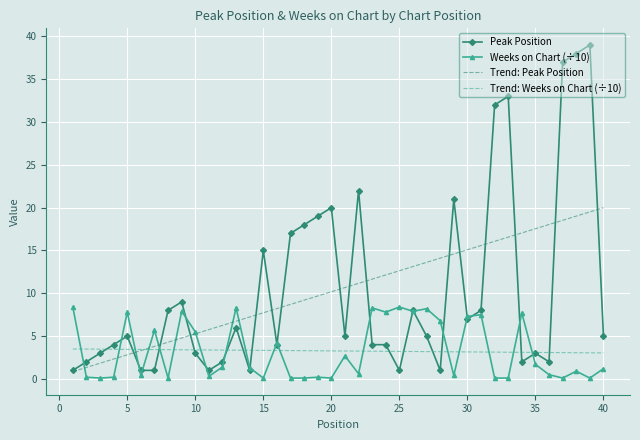

What is the maximum value shown in the chart?

39.0